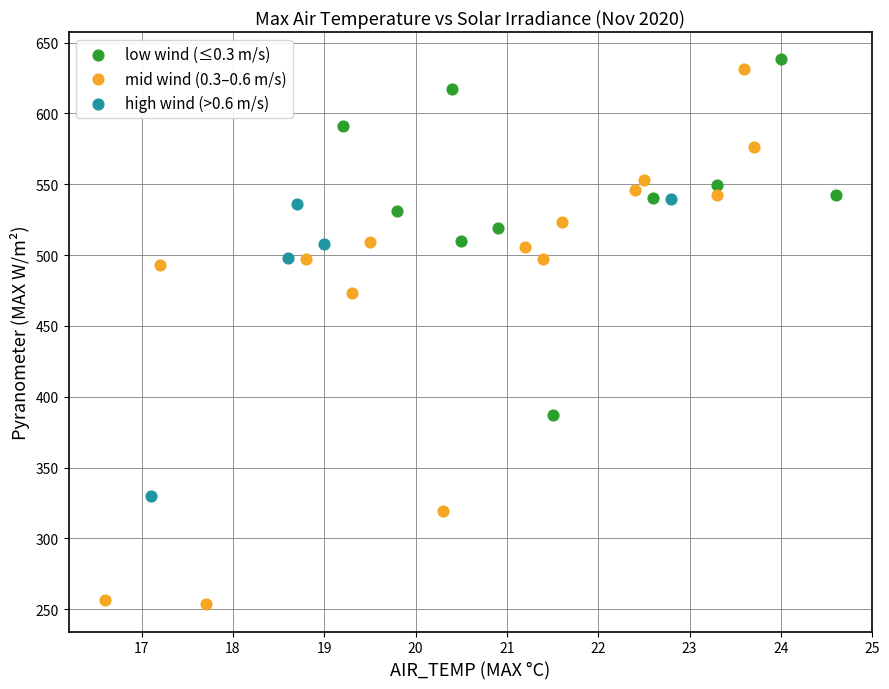

Which series has the largest Y range (max minus min)?

mid wind (0.3–0.6 m/s)